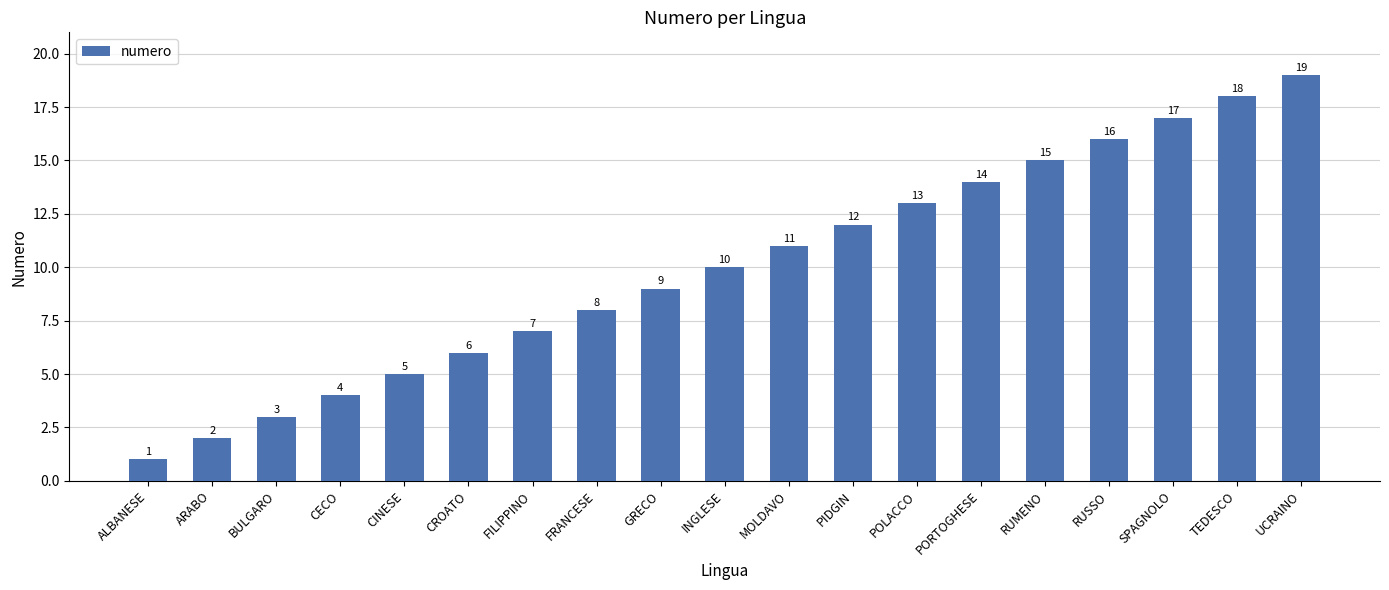

At which category does the chart reach its minimum across all series?

ALBANESE